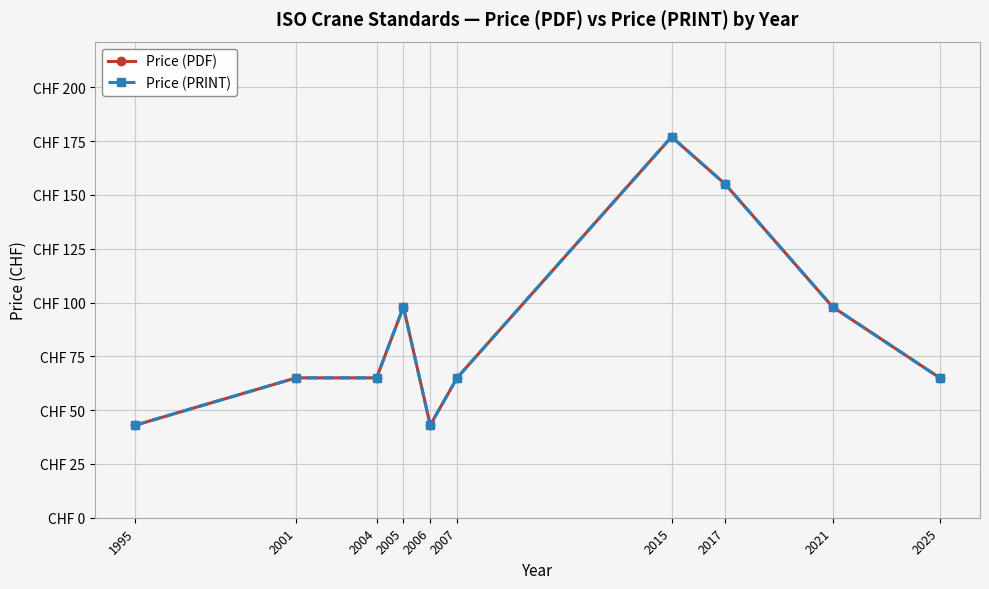

Which has a higher value, 2025 or 2004?

2025